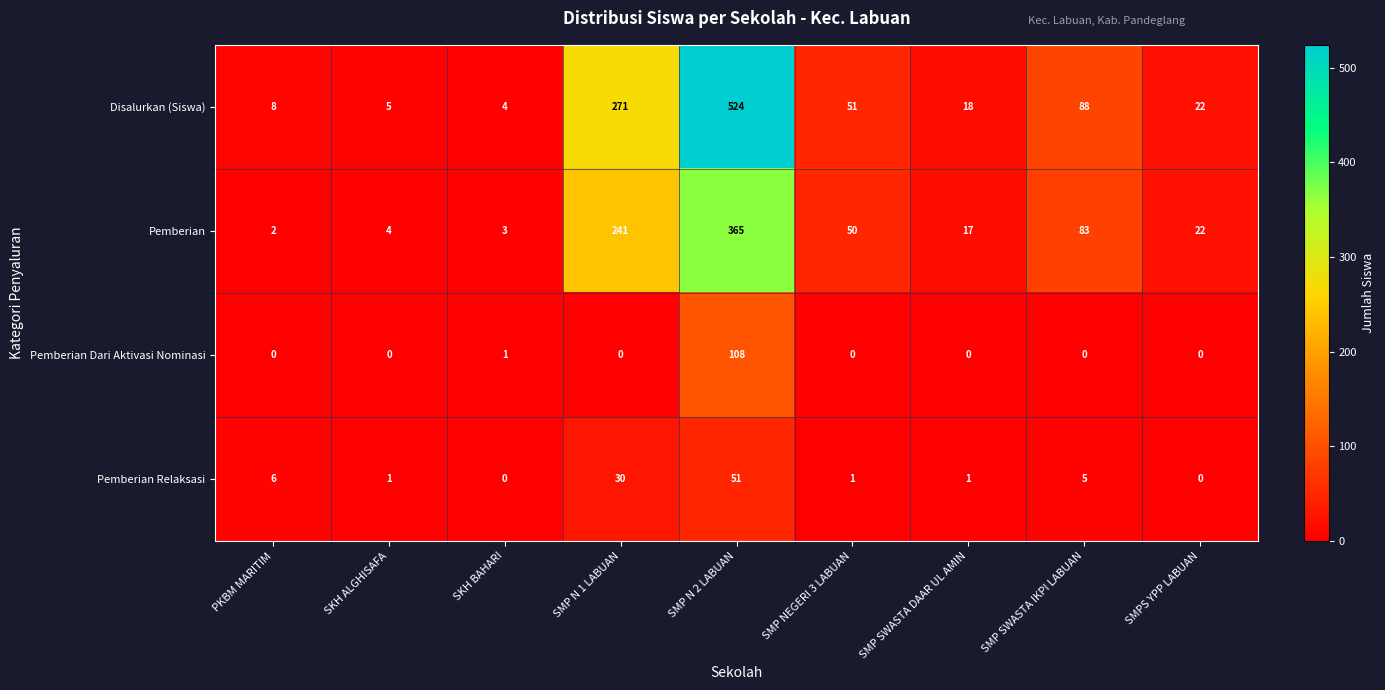

Which label corresponds to the largest value in the chart?

SMP N 2 LABUAN